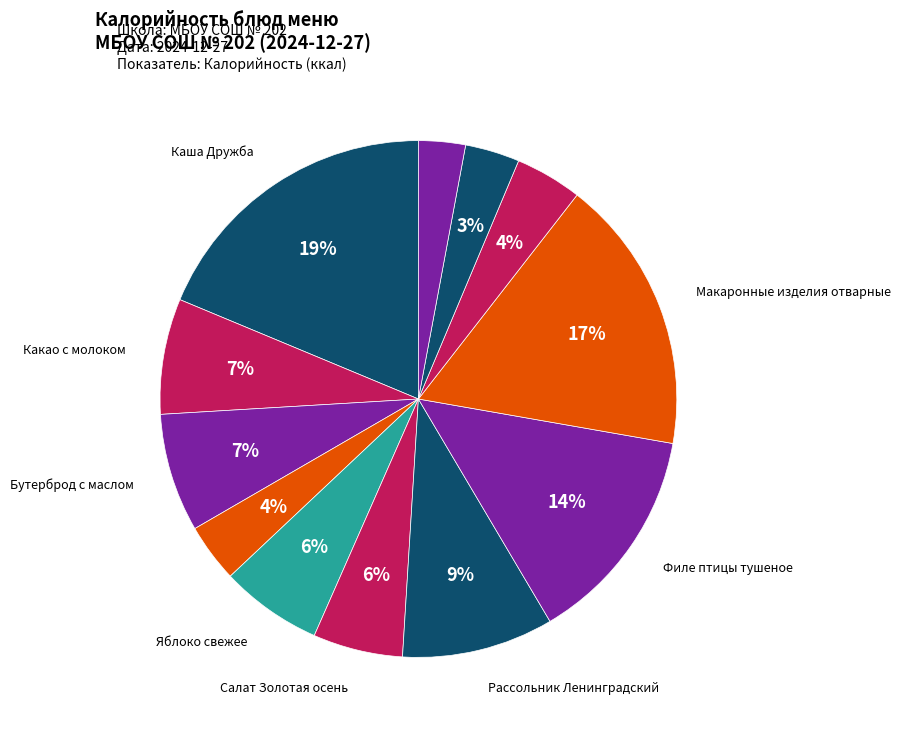

What is the largest slice in the pie chart?

Каша Дружба